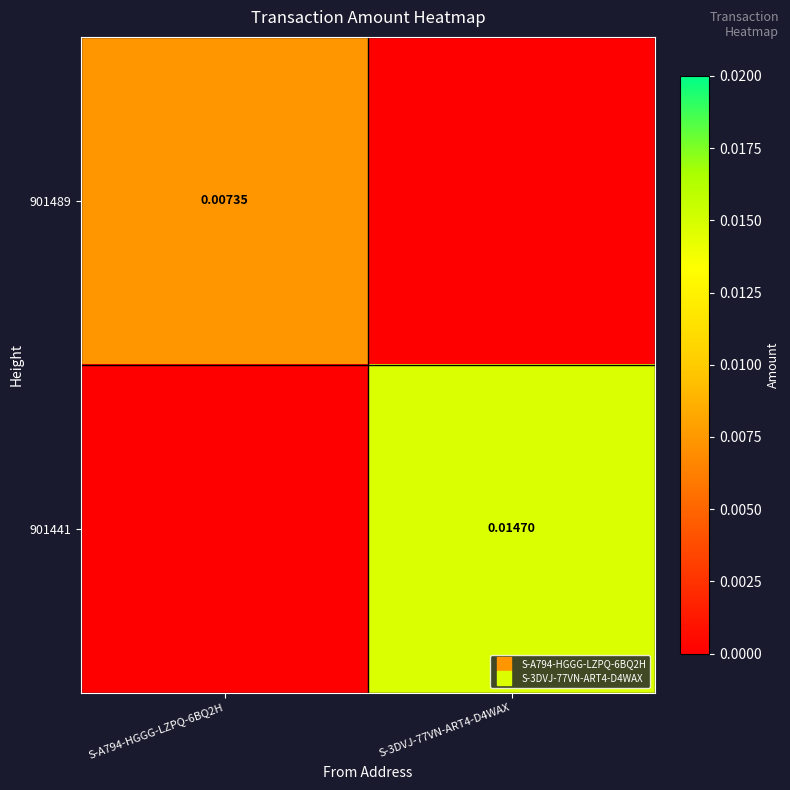

Rank the series by their average value, from lowest to highest.

901489, 901441